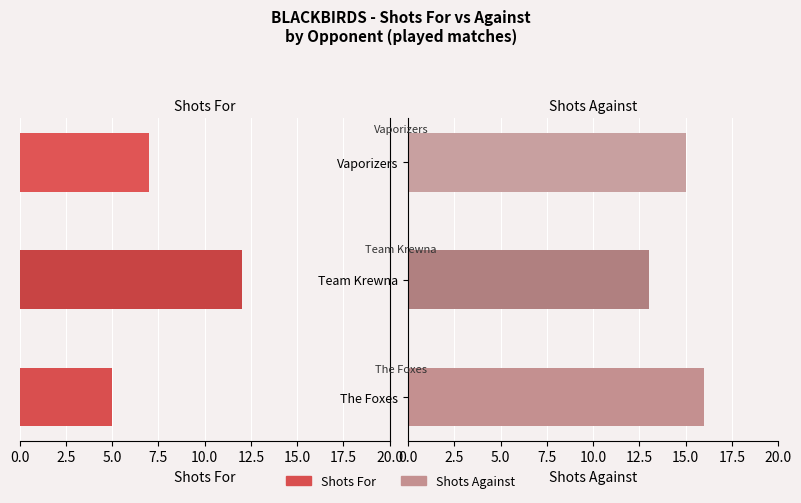

What is the average value of the Shots For series?

8